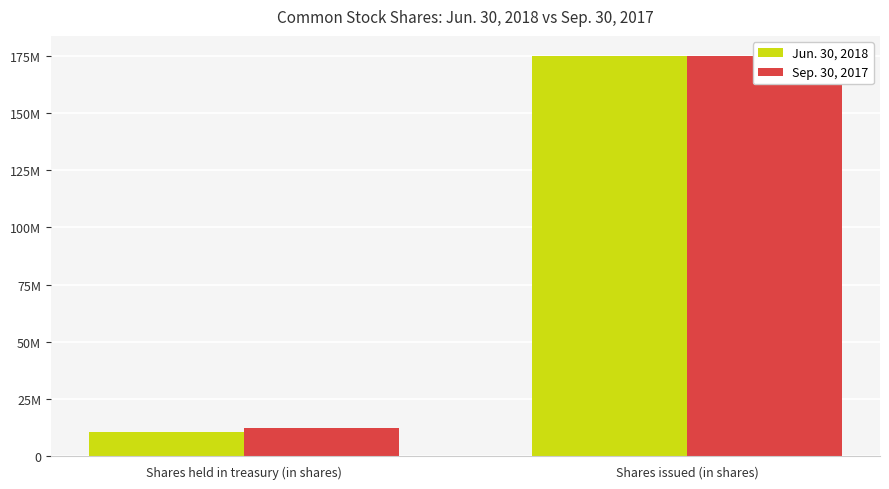

Reading right to left, list all the values displayed in this chart.

Jun. 30, 2018: Shares issued (in shares)=175000000	Shares held in treasury (in shares)=10700000
Sep. 30, 2017: Shares issued (in shares)=175000000	Shares held in treasury (in shares)=12100000